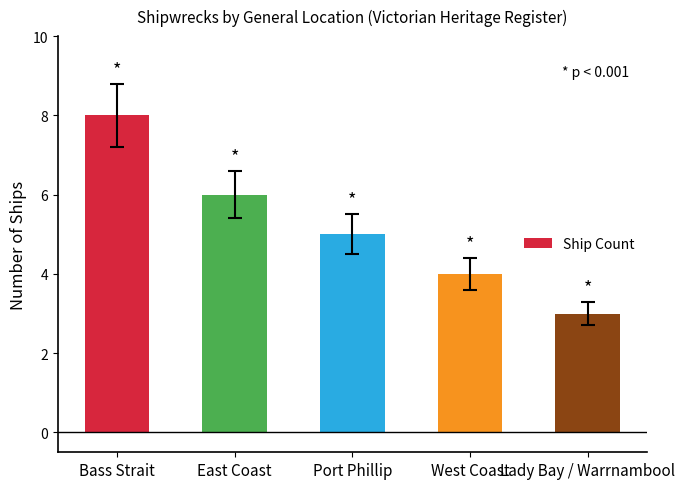

What is the value of the 2nd bar from the left?

6